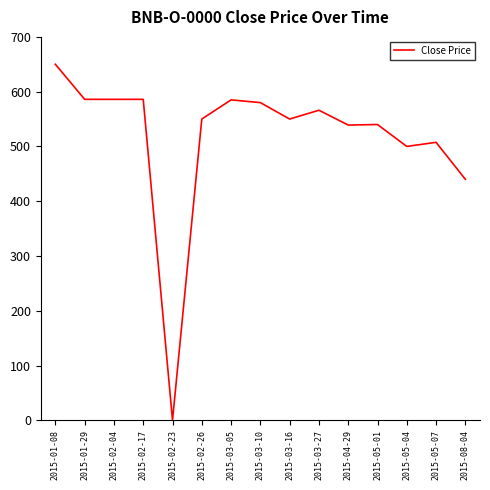

Which label corresponds to the smallest value in the chart?

2015-02-23